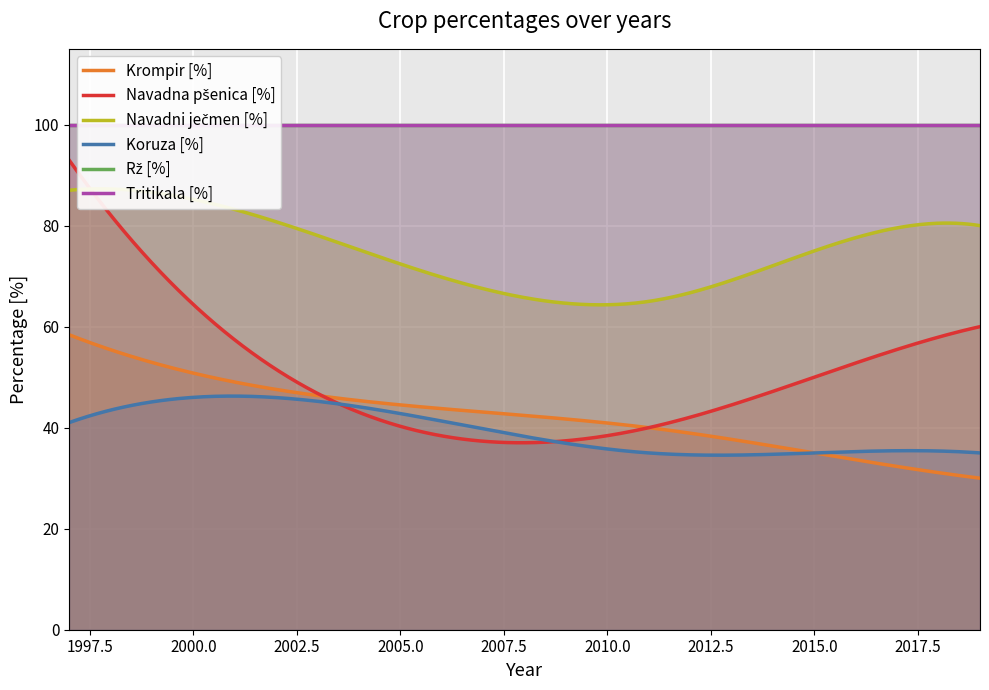

Reading left to right, extract all data points from this chart.

Krompir [%]: 58.4	50.8	40.0	35.0	30.0
Navadna pšenica [%]: 93.0	64.4	40.0	50.0	60.0
Navadni ječmen [%]: 87.0	85.2	65.0	75.0	80.0
Koruza [%]: 41.0	46.0	35.0	35.0	35.0
Rž [%]: 100.0	100.0	100.0	100.0	100.0
Tritikala [%]: 100.0	100.0	100.0	100.0	100.0